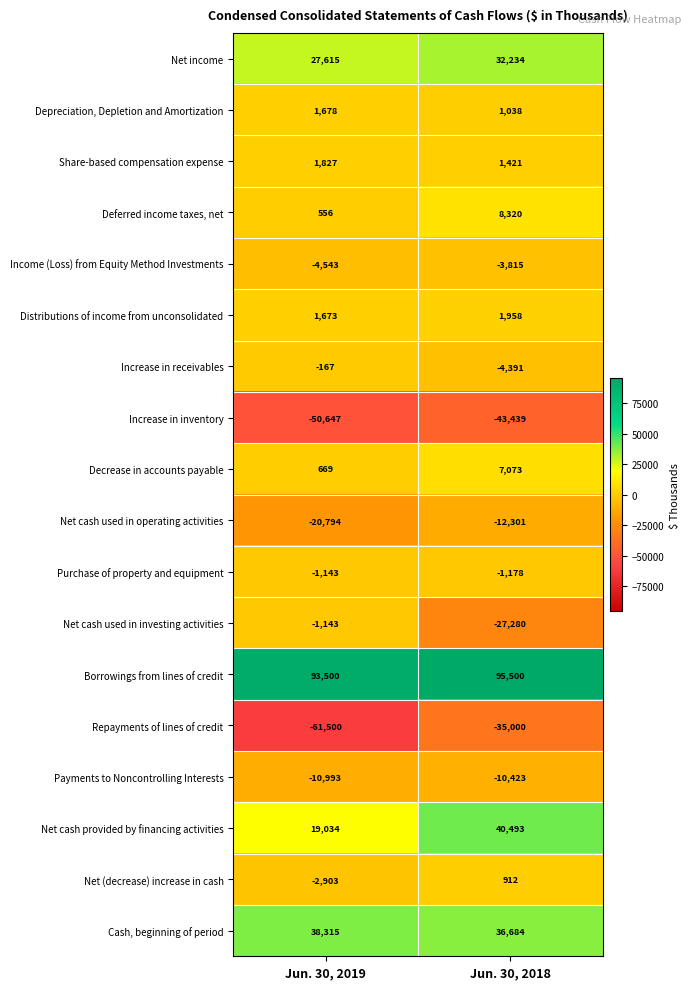

Between Jun. 30, 2019 and Jun. 30, 2018, which series saw the biggest shift?

Repayments of lines of credit